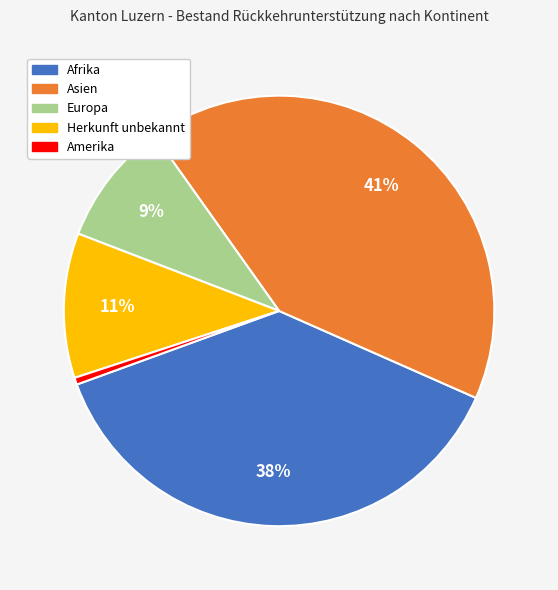

Is the sum of Amerika and Herkunft unbekannt greater than half?

No